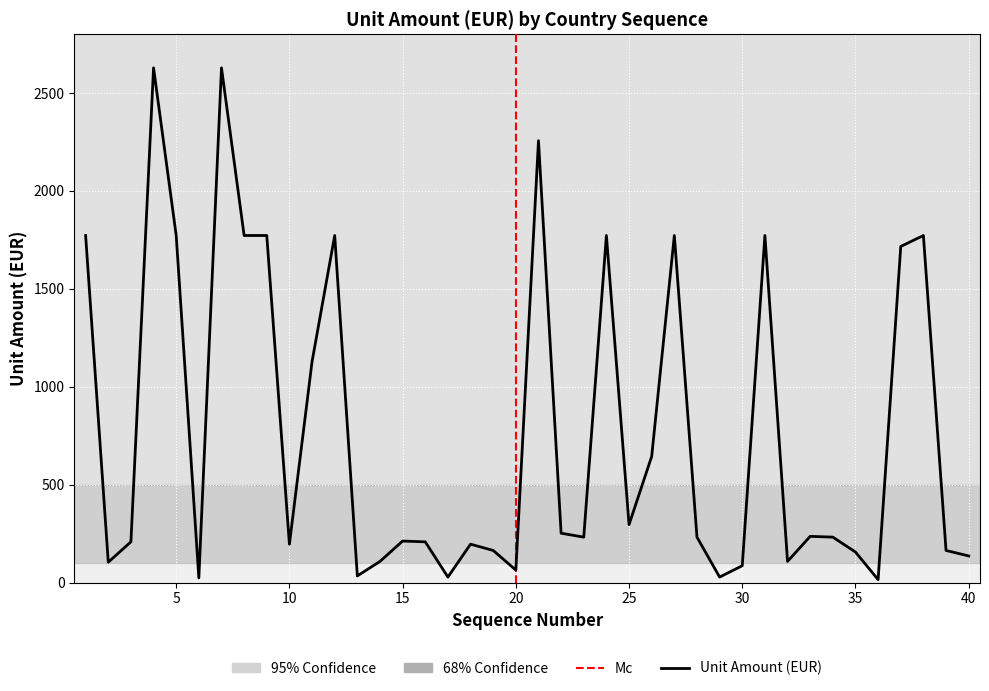

How many points are lower than both their immediate neighbors (excluding endpoints)?

11